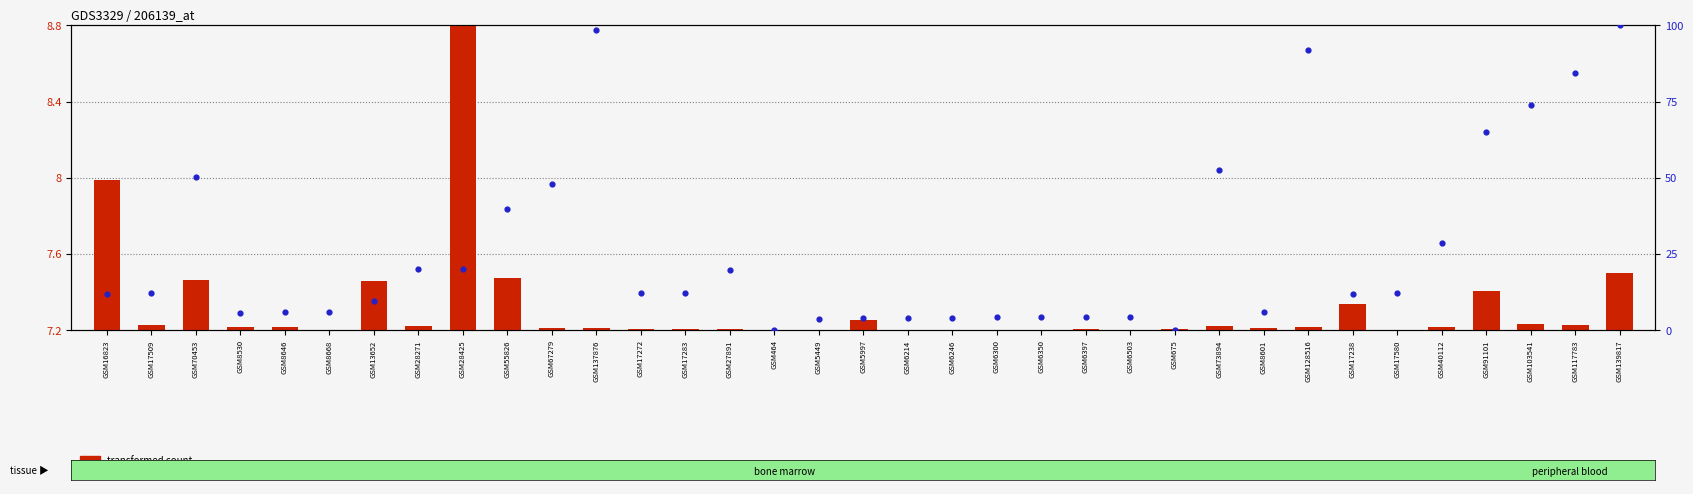

Which series has the largest Y range (max minus min)?

percentile rank within the sample